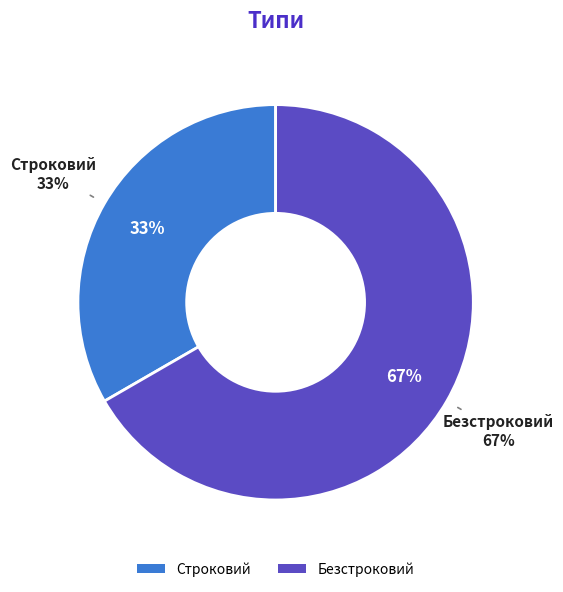

Between Безстроковий and Строковий, which is larger?

Безстроковий